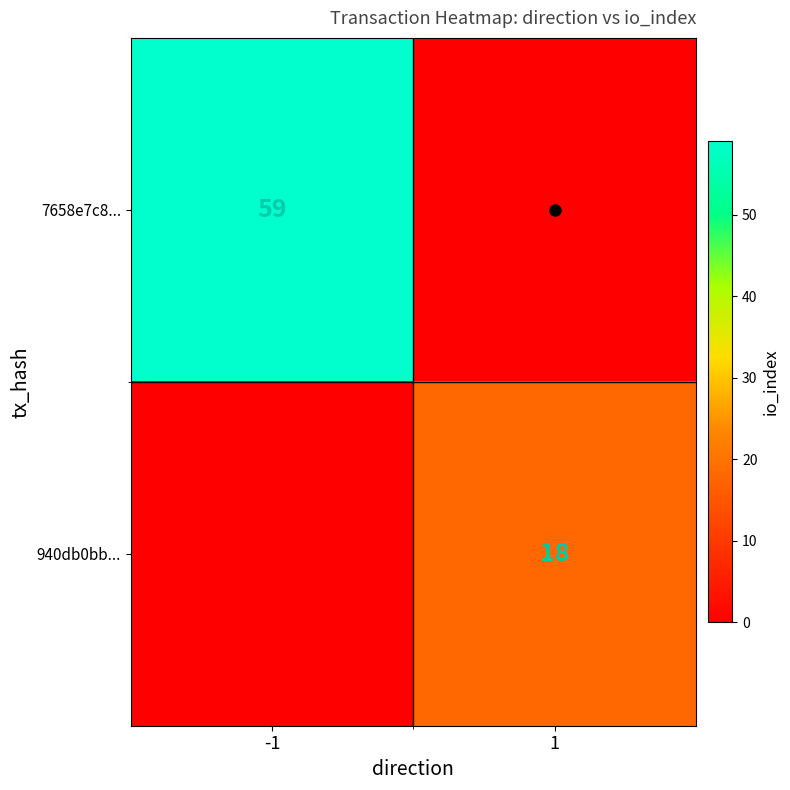

The value of 7658e7c8... at 1 is 0. True or false?

True